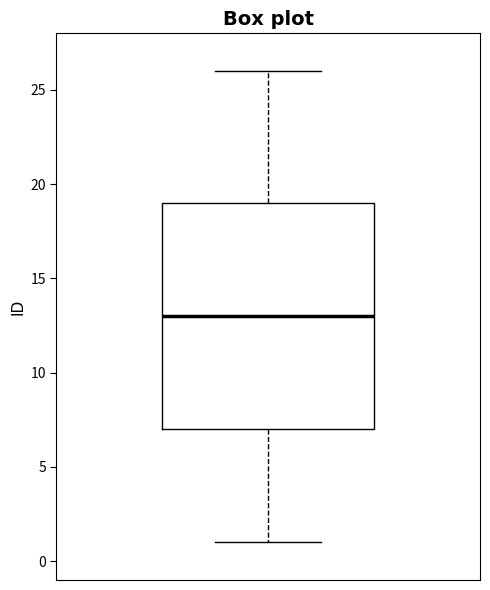

Transcribe this box plot: give where the median line is, the range the box spans, and where the two whiskers end, as read against the y-axis. The values are not printed on the chart, so give them approximately, as read against the axis.

median 13, box 7 to 19, whiskers 1 to 26